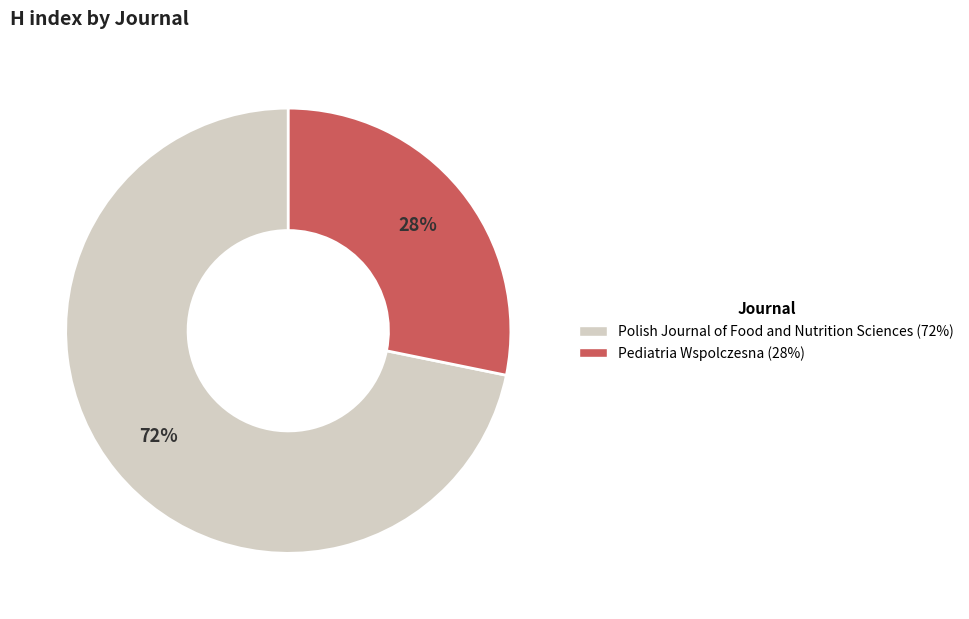

Is the sum of Pediatria Wspolczesna and Polish Journal of Food and Nutrition Sciences greater than half?

Yes